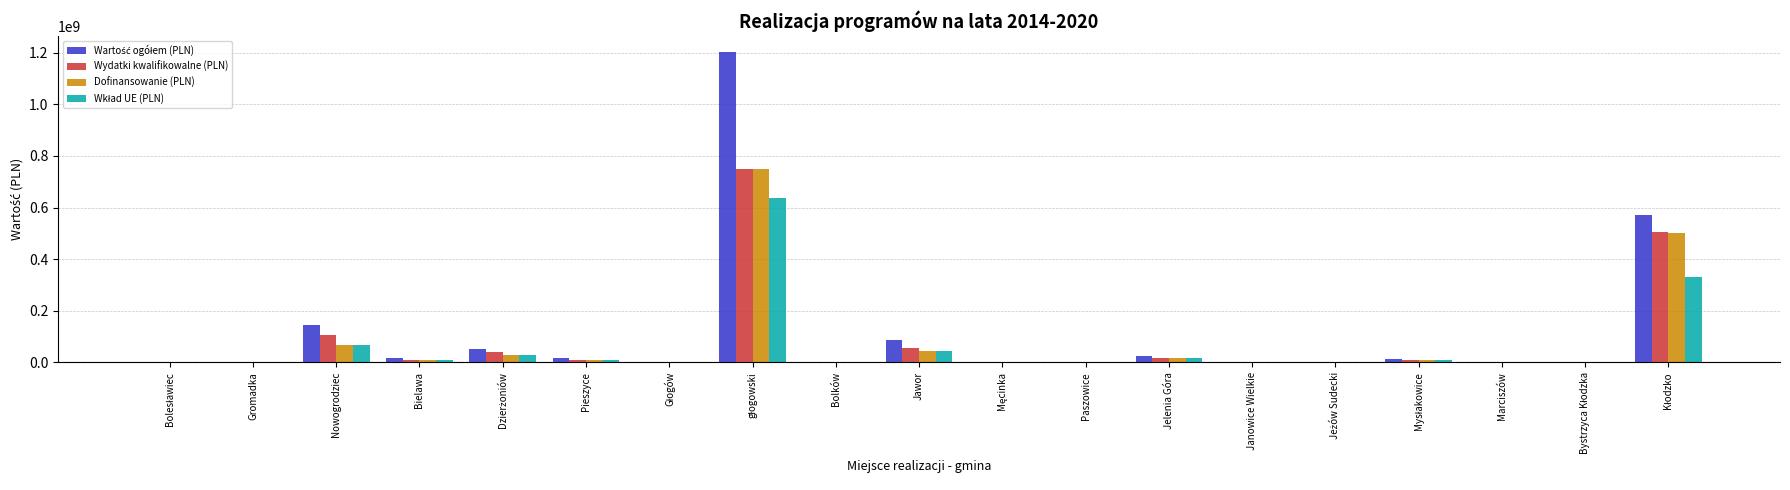

What is the total value across all series at Nowogrodziec?

386033238.9